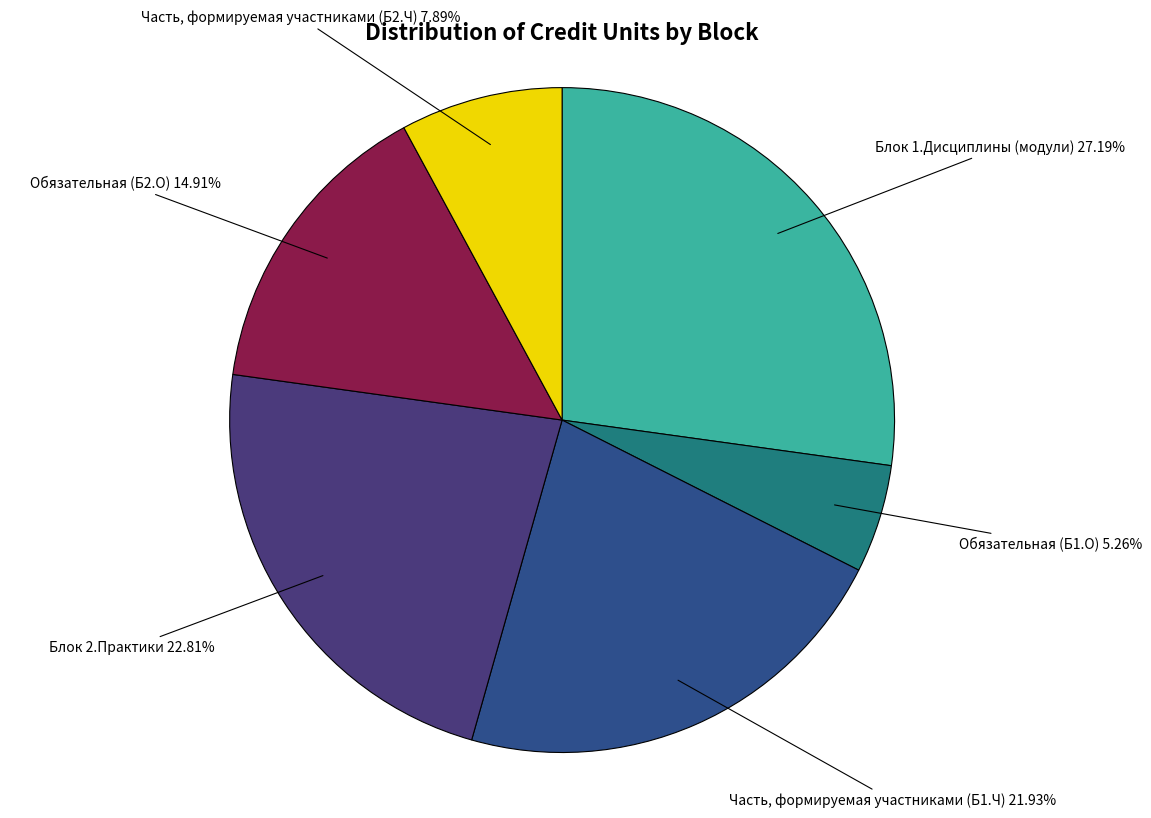

What percentage do Часть, формируемая участниками (Б2.Ч) and Обязательная (Б1.О) together represent?

13.2%